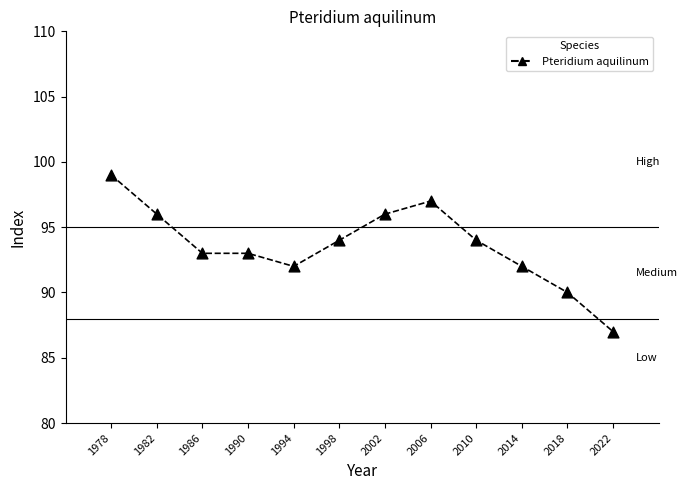

What is the range of Y values (max minus min)?

12